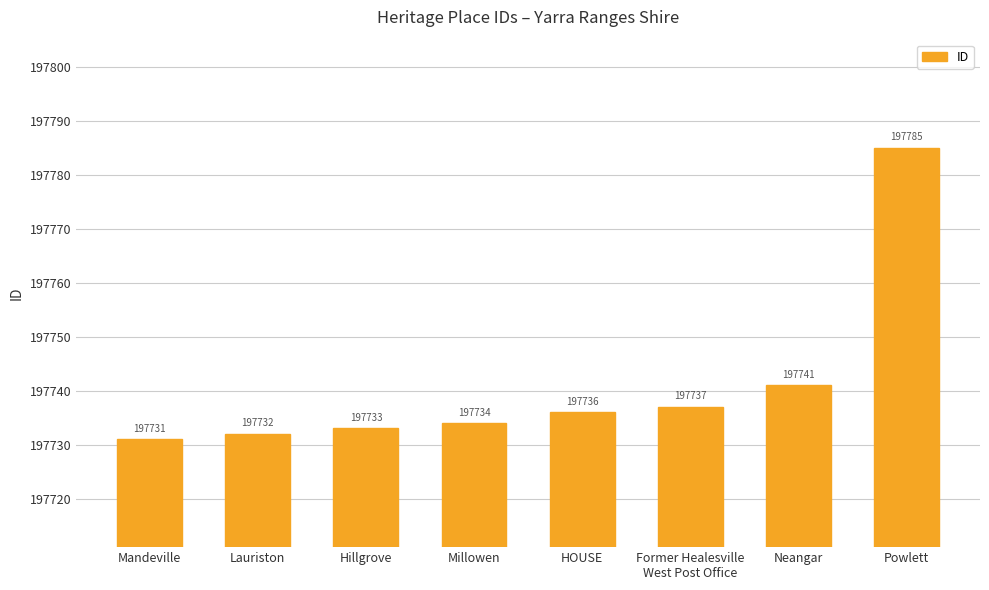

What is the difference between the maximum and minimum values?

54